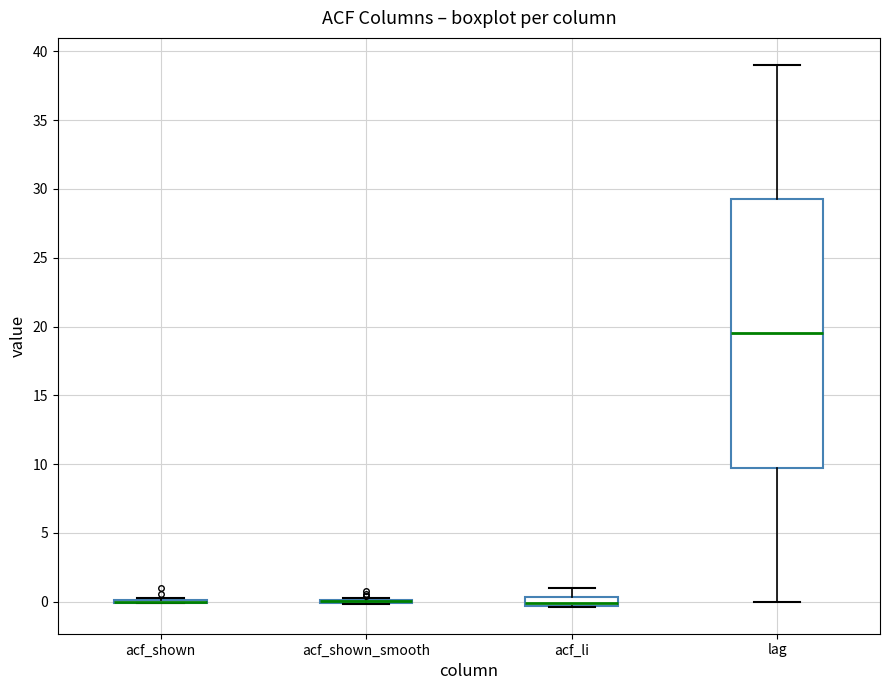

Which box is the tallest, from its lower edge to its upper edge?

lag